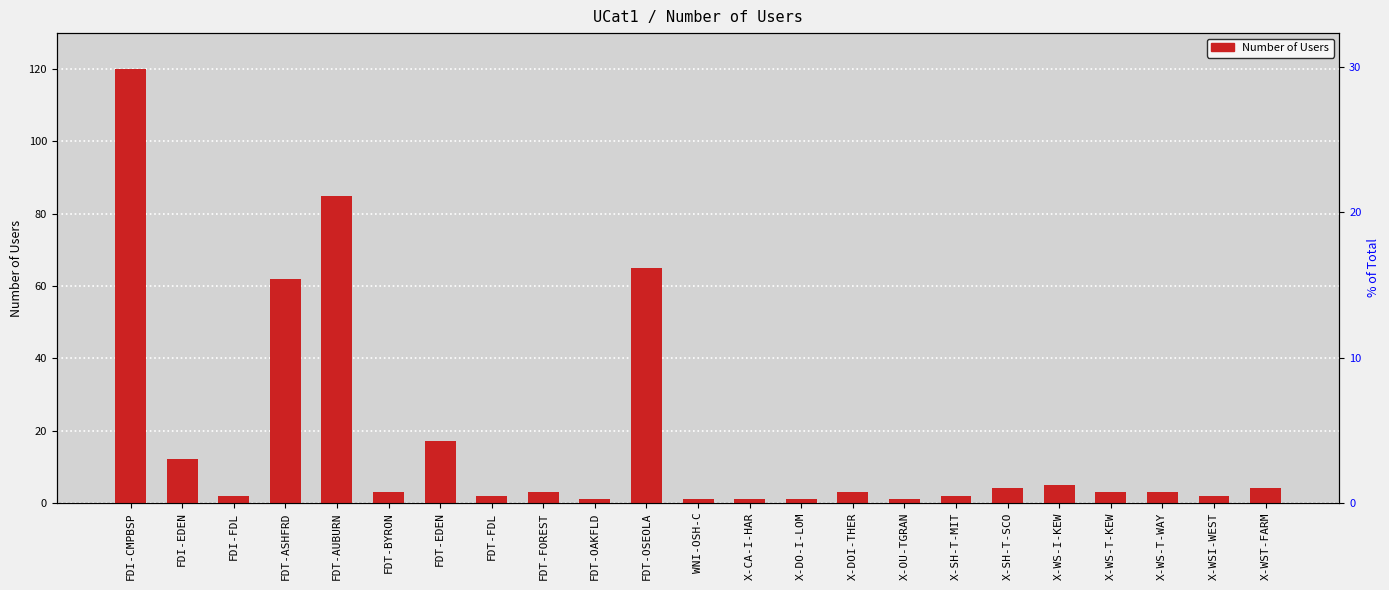

What is the value of the 22nd bar from the left?

2